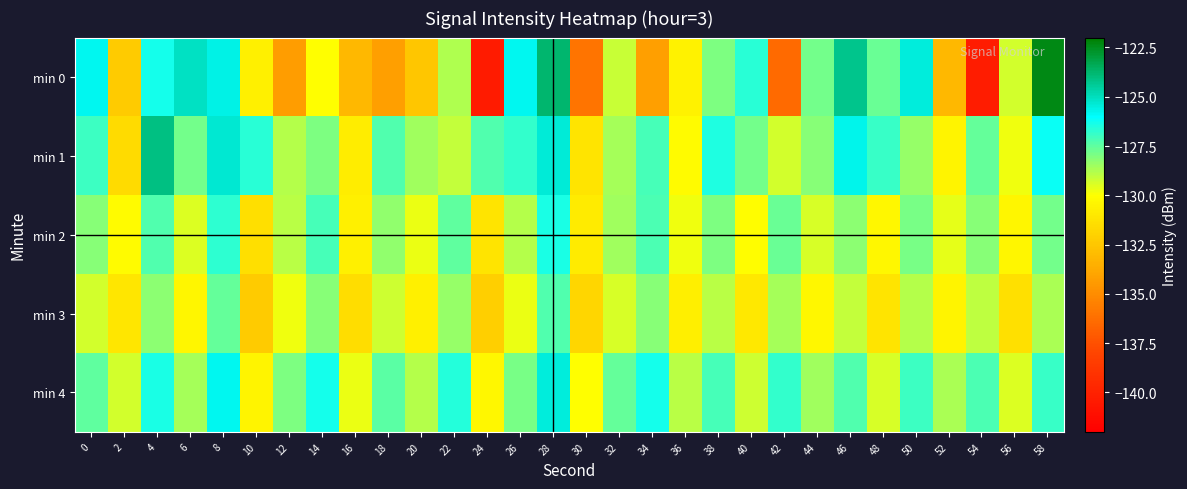

Reading right to left, extract all data points from this chart.

min 0: 58=-122.3	56=-129.3	54=-140.3	52=-133.2	50=-125.5	48=-127.7	46=-124.2	44=-127.8	42=-136.4	40=-126.7	38=-128.0	36=-130.6	34=-134.2	32=-129.1	30=-136.0	28=-123.7	26=-125.8	24=-140.4	22=-128.7	20=-132.5	18=-134.2	16=-133.1	14=-130.0	12=-134.3	10=-130.7	8=-125.7	6=-125.1	4=-126.3	2=-132.3	0=-125.8
min 1: 58=-126.2	56=-129.8	54=-127.6	52=-130.5	50=-128.4	48=-126.9	46=-125.7	44=-128.1	42=-129.3	40=-127.8	38=-126.5	36=-130.2	34=-127.1	32=-128.6	30=-131.2	28=-125.4	26=-126.8	24=-127.3	22=-129.1	20=-128.5	18=-127.3	16=-130.8	14=-127.9	12=-128.8	10=-126.6	8=-125.3	6=-127.8	4=-124.1	2=-131.5	0=-127.0
min 2: 58=-127.8	56=-130.4	54=-128.1	52=-129.6	50=-127.9	48=-130.3	46=-128.2	44=-129.4	42=-127.7	40=-130.1	38=-128.0	36=-129.8	34=-127.2	32=-128.5	30=-130.9	28=-126.4	26=-128.8	24=-131.2	22=-127.5	20=-129.7	18=-128.3	16=-130.6	14=-127.1	12=-128.9	10=-131.4	8=-126.7	6=-129.5	4=-127.3	2=-130.2	0=-128.1
min 3: 58=-128.7	56=-131.3	54=-129.0	52=-130.5	50=-128.8	48=-131.2	46=-129.1	44=-130.3	42=-128.6	40=-131.0	38=-128.9	36=-130.7	34=-128.1	32=-129.4	30=-131.8	28=-127.3	26=-129.7	24=-132.1	22=-128.4	20=-130.6	18=-129.2	16=-131.5	14=-128.1	12=-129.8	10=-132.3	8=-127.6	6=-130.4	4=-128.2	2=-131.1	0=-129.3
min 4: 58=-126.9	56=-129.5	54=-127.2	52=-128.7	50=-127.0	48=-129.4	46=-127.3	44=-128.5	42=-126.8	40=-129.2	38=-127.1	36=-128.9	34=-126.3	32=-127.6	30=-130.0	28=-125.5	26=-127.9	24=-130.3	22=-126.6	20=-128.8	18=-127.4	16=-129.7	14=-126.3	12=-128.0	10=-130.5	8=-125.8	6=-128.6	4=-126.4	2=-129.3	0=-127.5